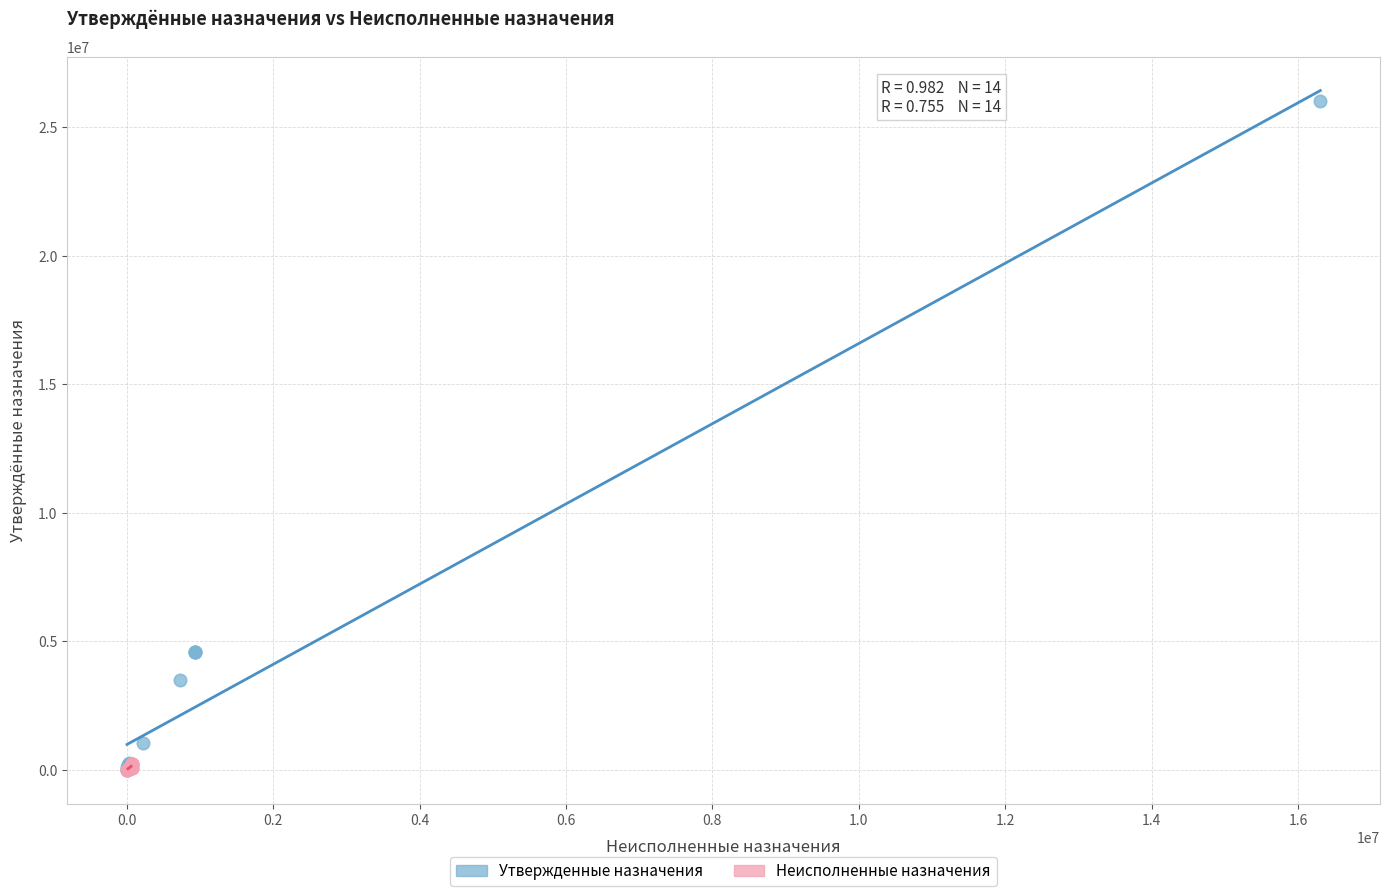

Which series reaches the maximum Y coordinate?

Утвержденные назначения